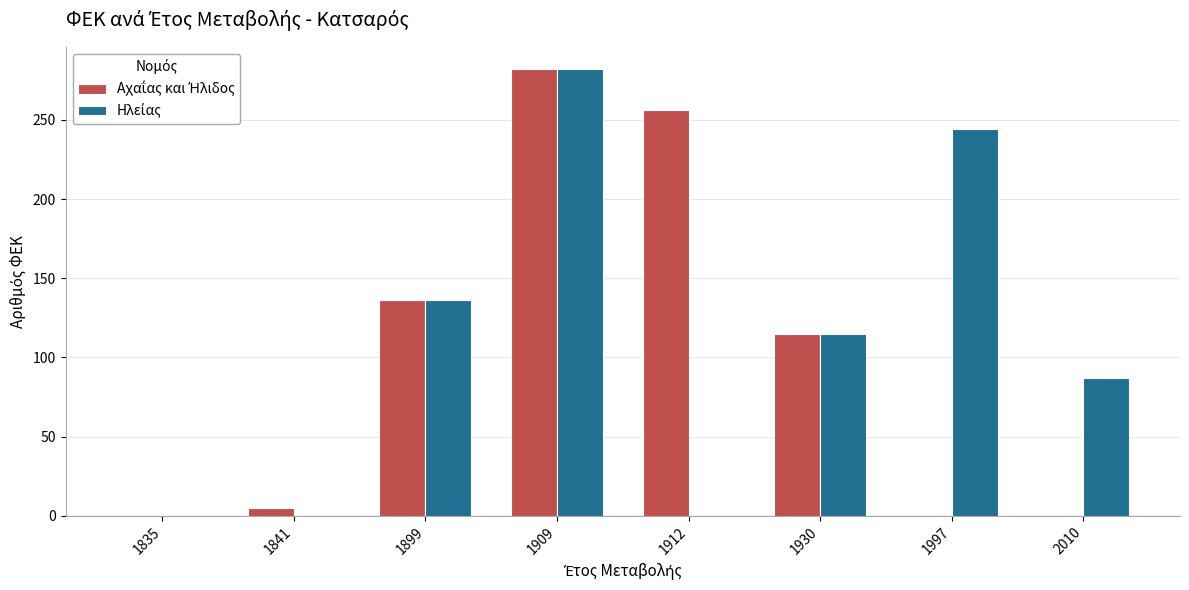

What is the maximum value shown in the chart?

282